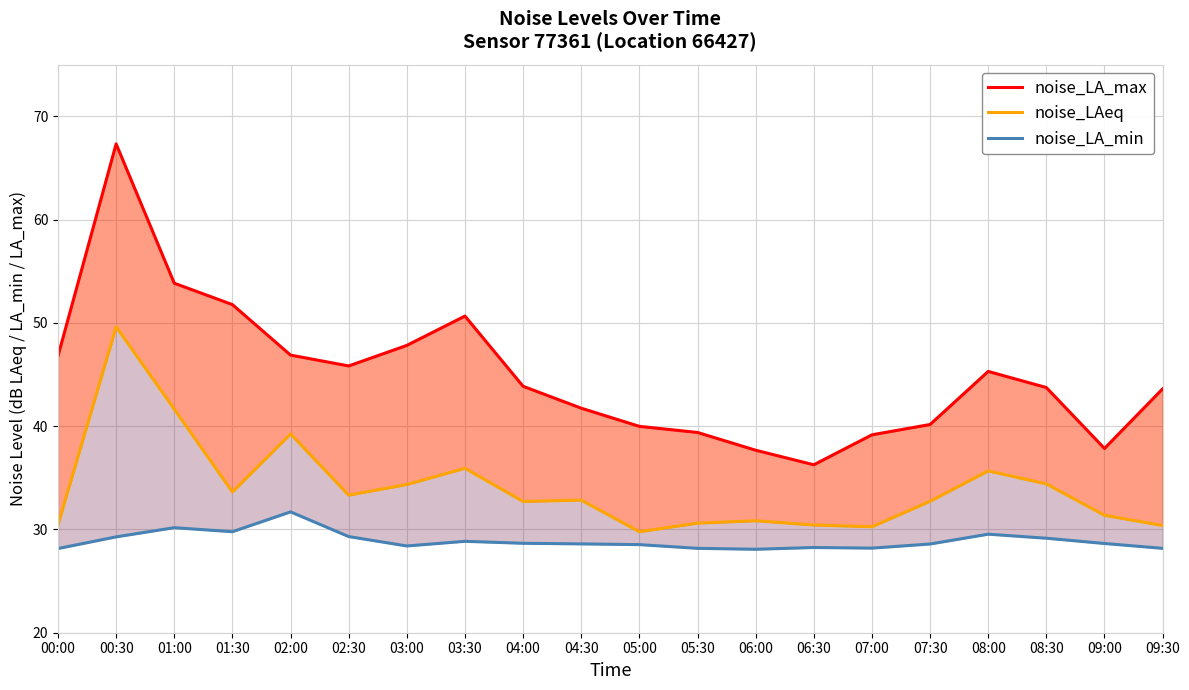

At which category does the chart reach its minimum across all series?

06:00